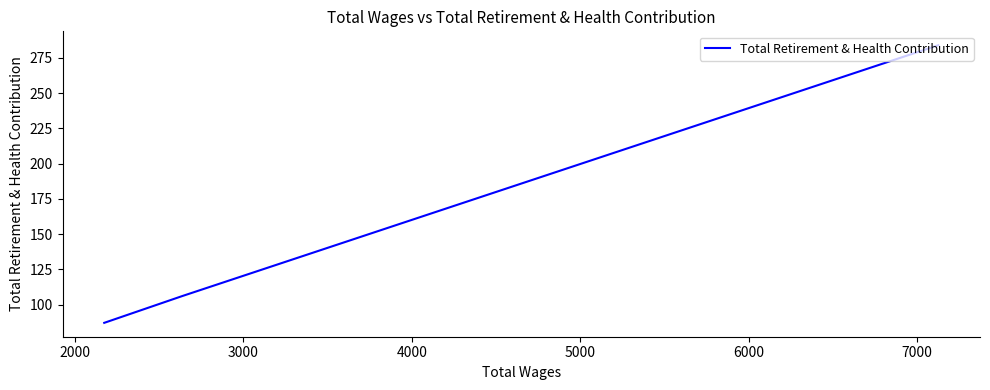

Is this an area chart (filled region under the line)?

No